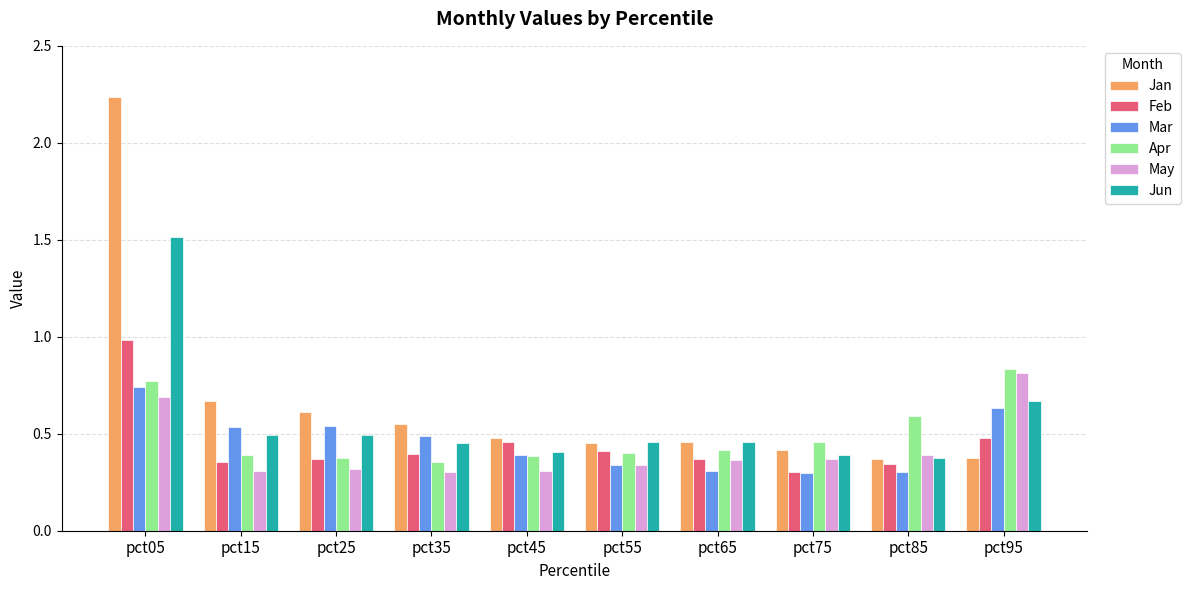

The May series shows 0.4 at pct65. True or false?

True